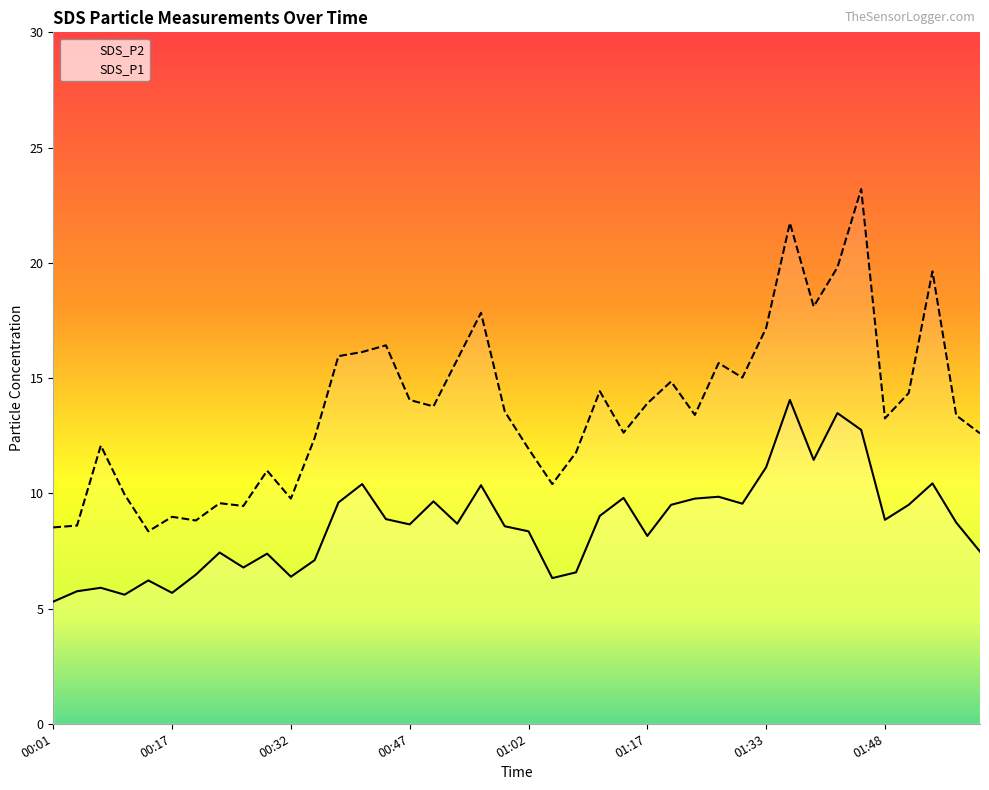

Which series has the largest total across all categories?

SDS_P1